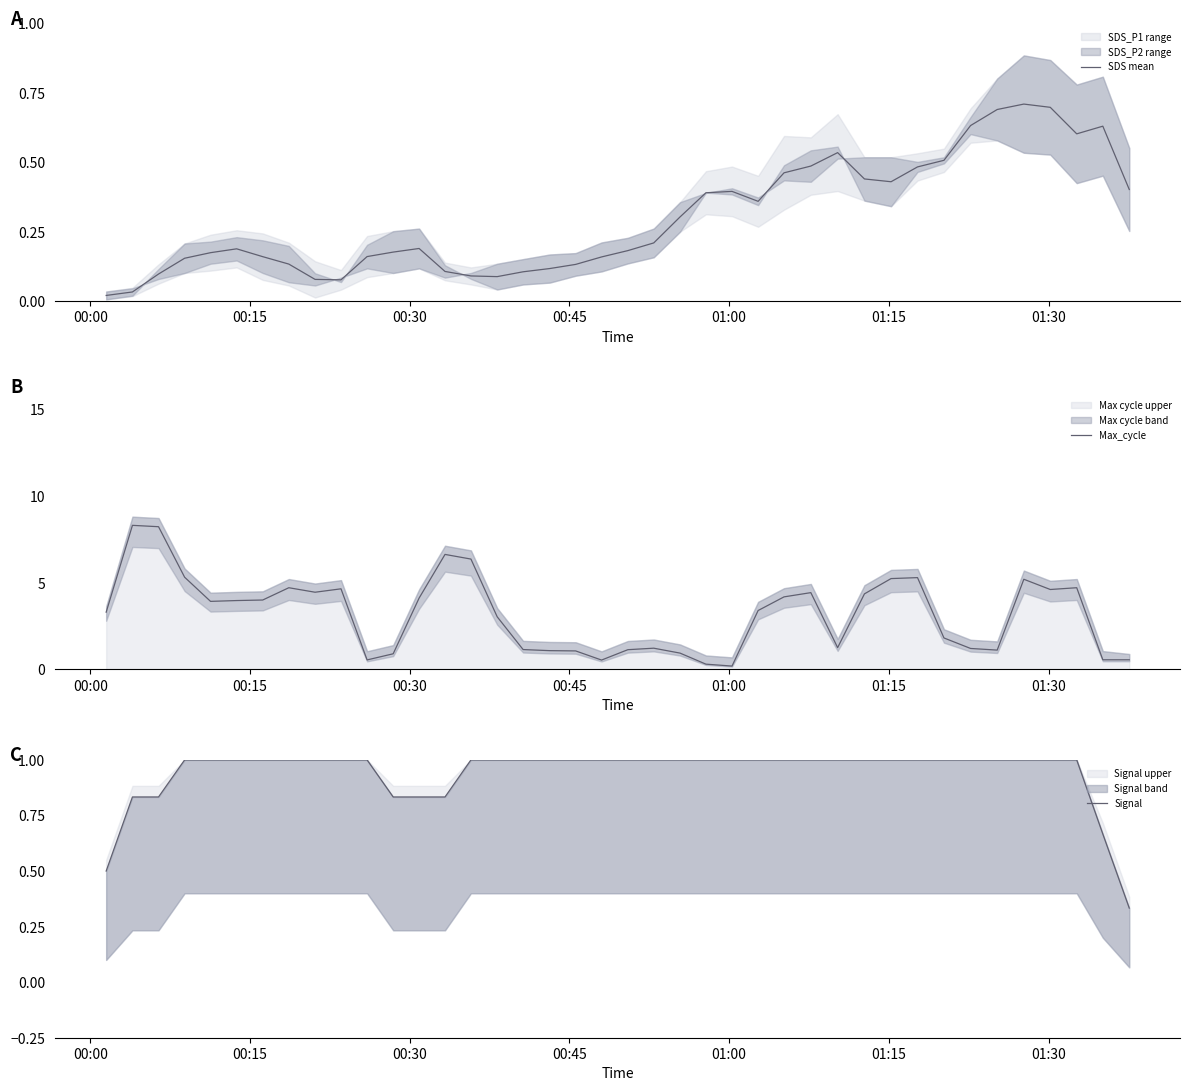

What is the total value across all series at 01:15?

5.2